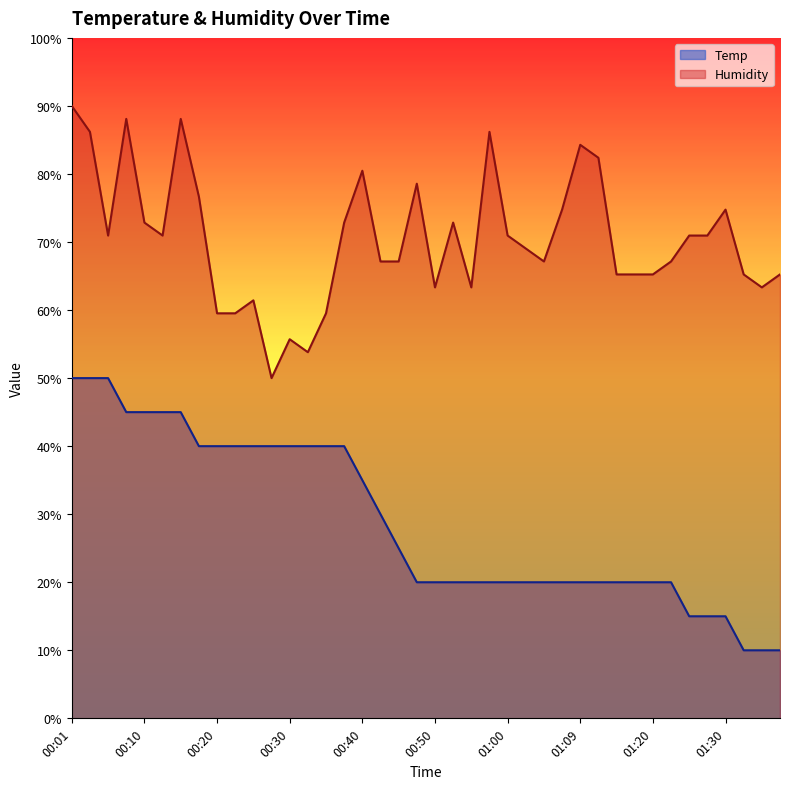

Is it true that Humidity equals 43.0 at 00:50?

False